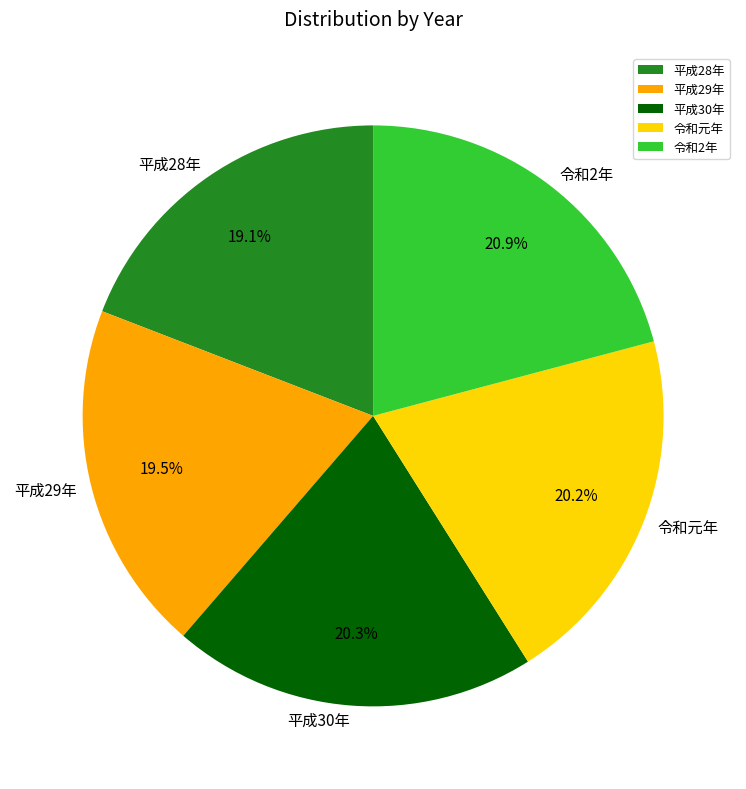

Which has a higher value, 令和元年 or 令和2年?

令和2年